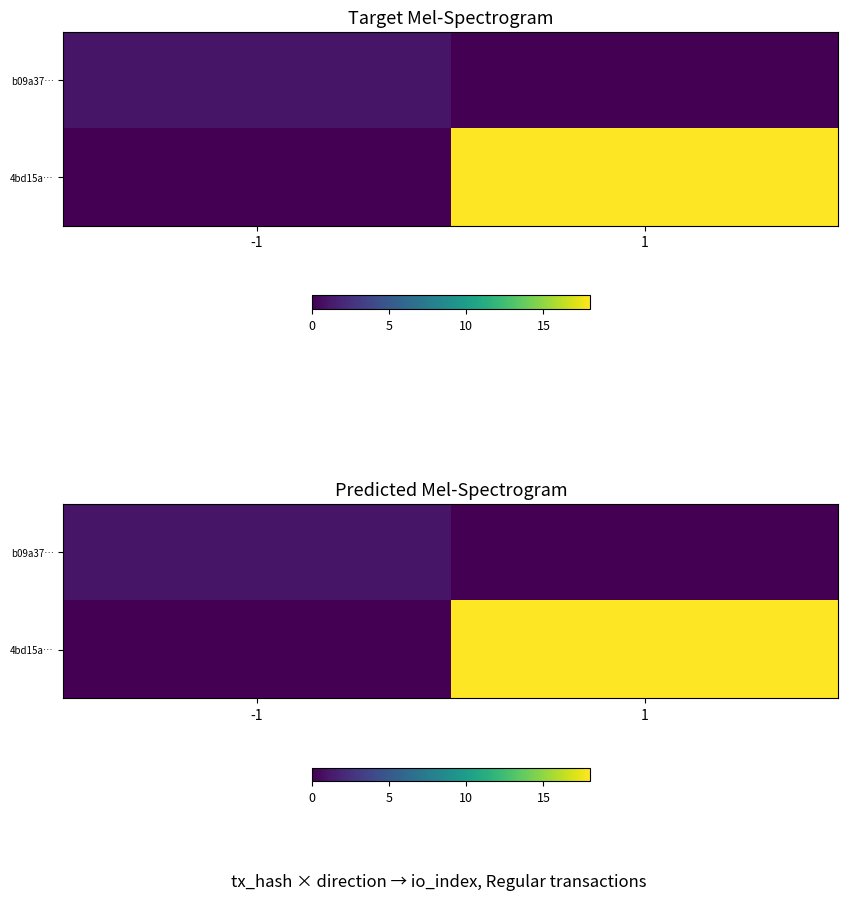

What is the sum of the 4bd15a… values at 1 and -1?

18